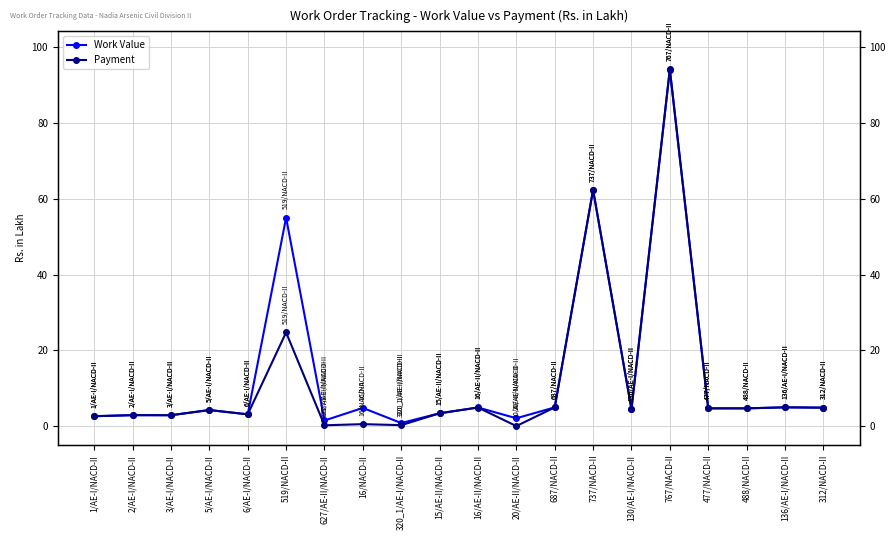

Which series has the largest total across all categories?

Work Value